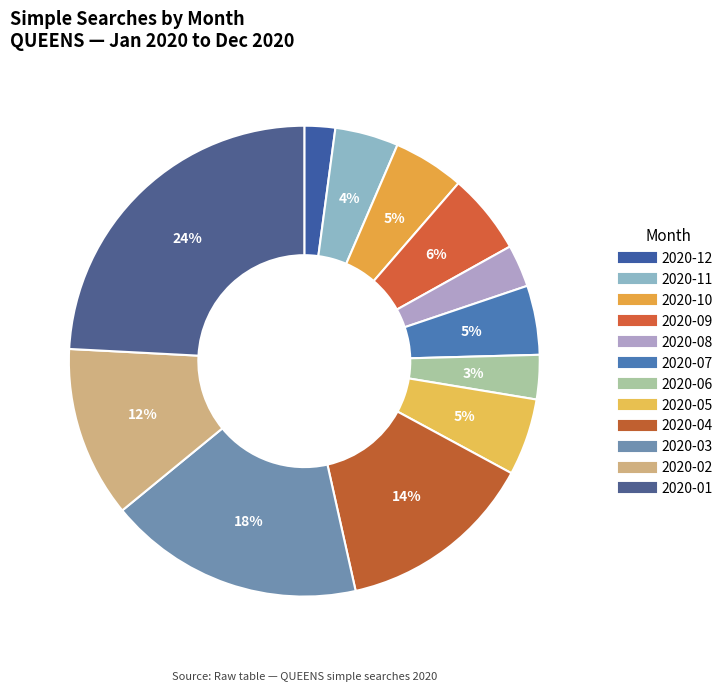

Which category has the biggest portion of the pie?

2020-01